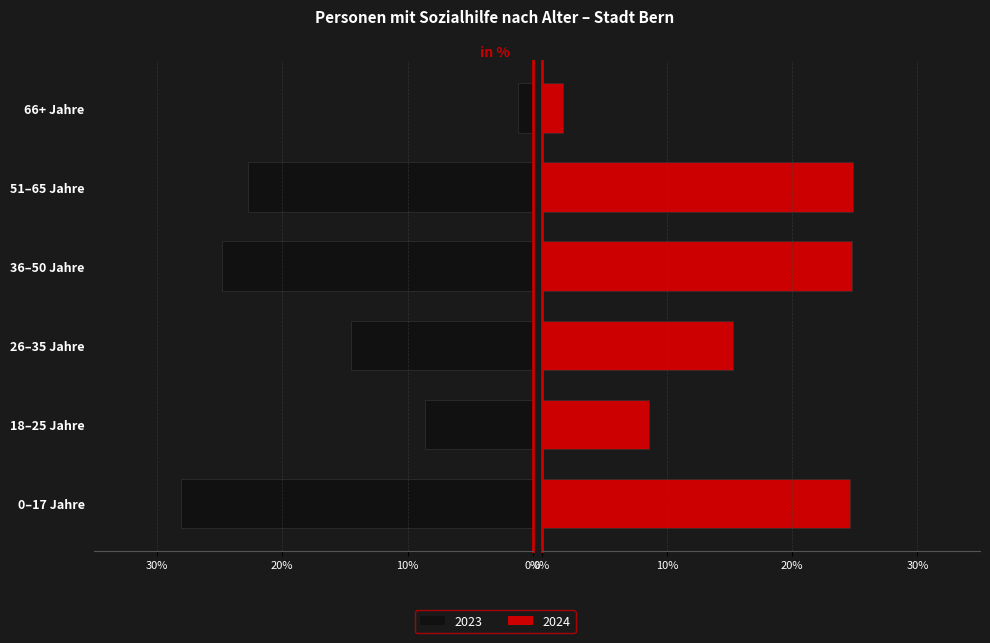

What is the sum of the 2024 values at 18–25 Jahre and 26–35 Jahre?

23.9